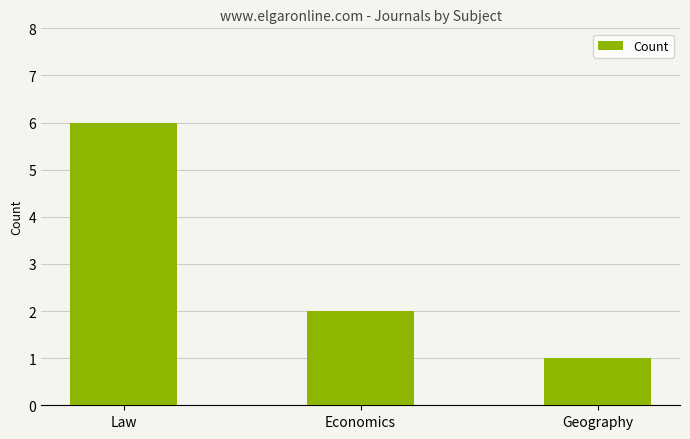

Rank the categories by value from highest to lowest.

Law, Economics, Geography